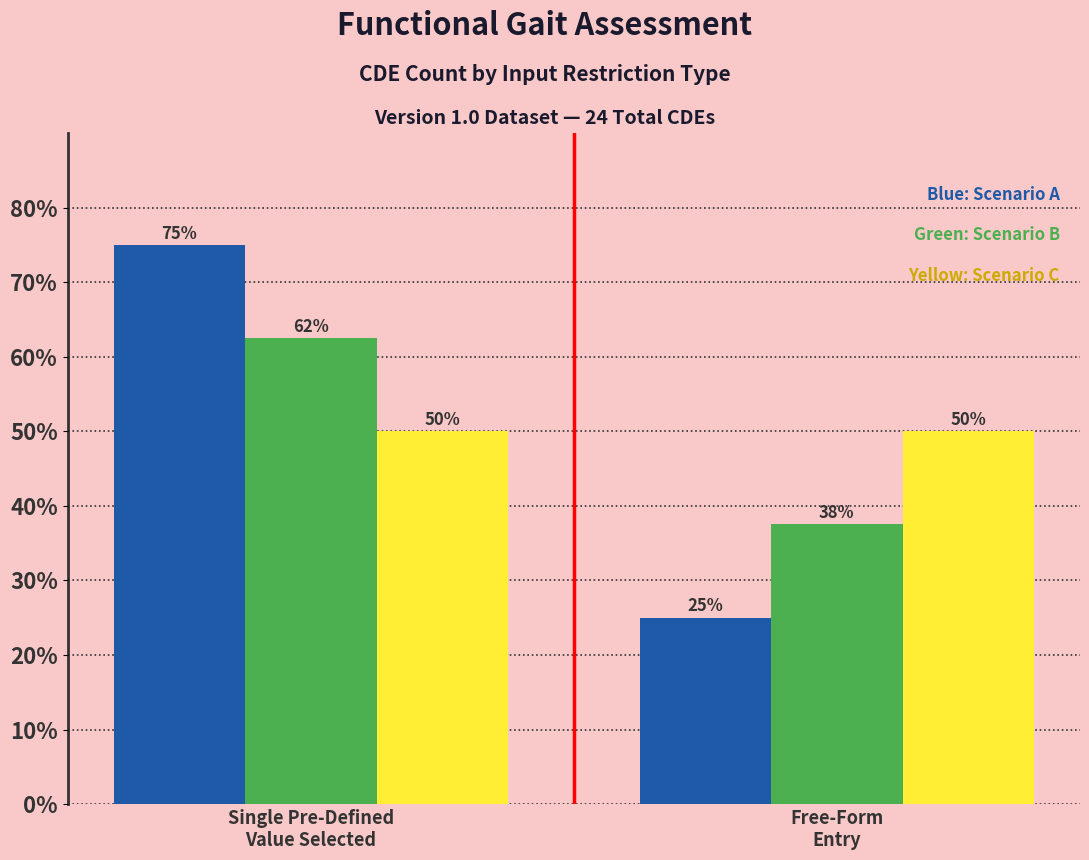

What is the smallest value displayed?

25.0